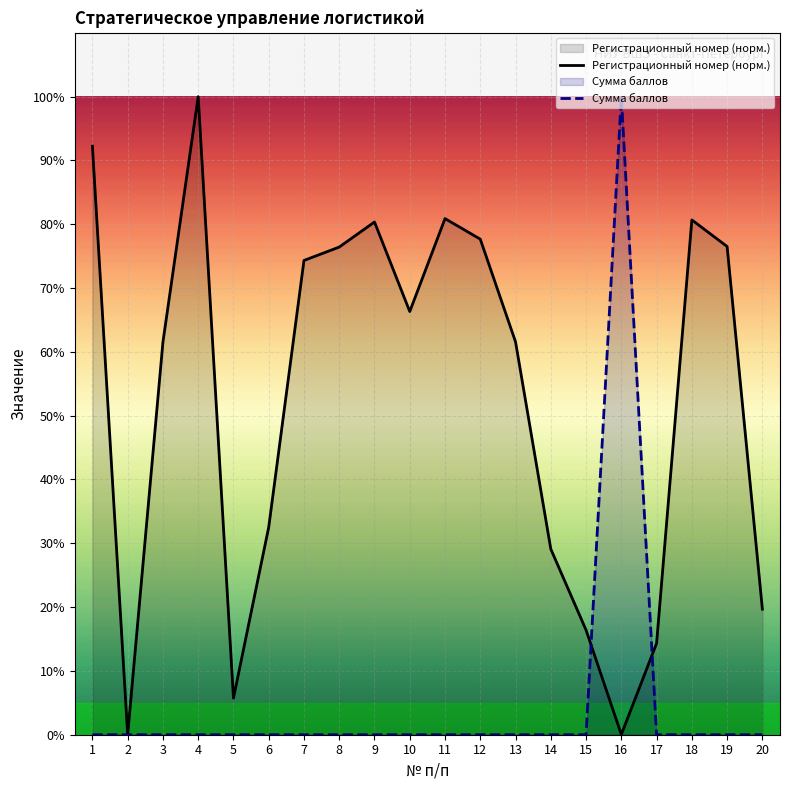

Where do Регистрационный номер (норм.) and Сумма баллов first cross each other?

15 and 16